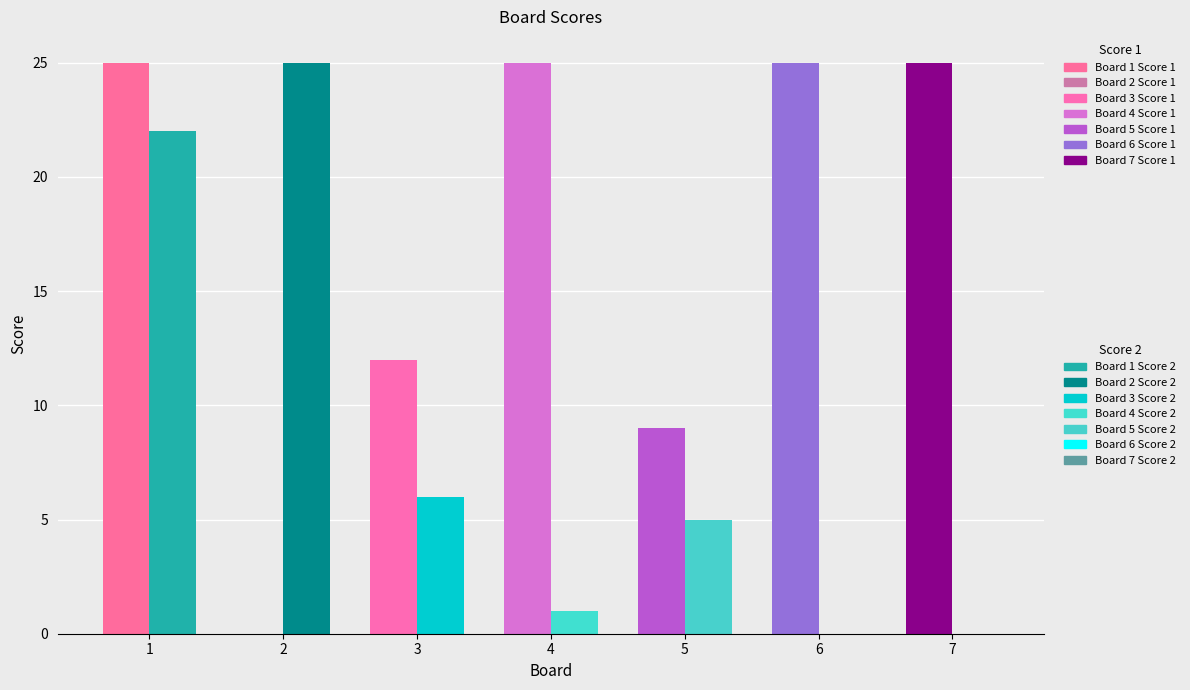

How many categories are shown in the chart?

7